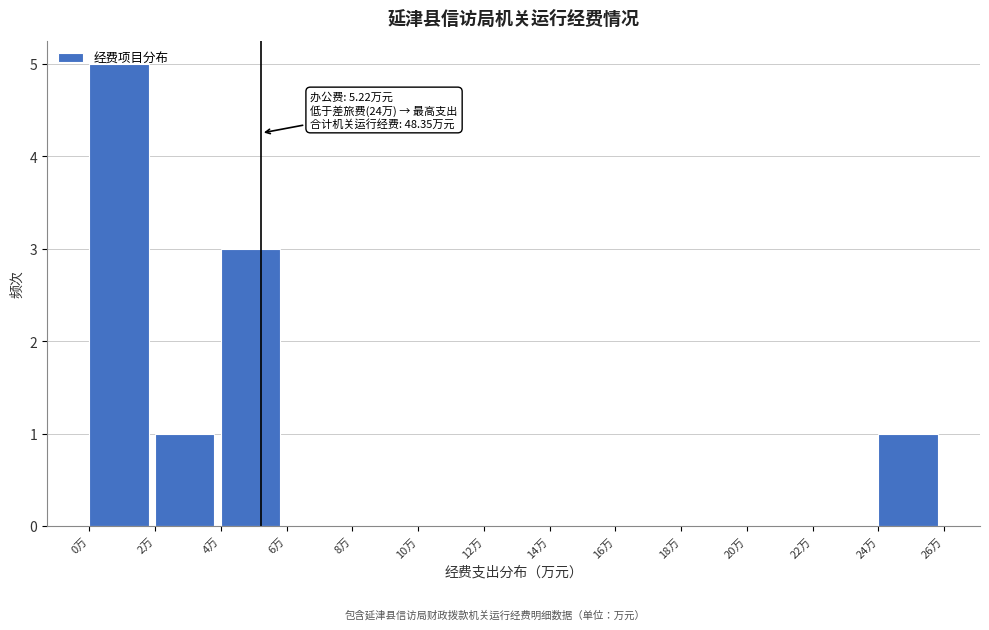

Which range on the x-axis has the tallest bar?

0 to 2